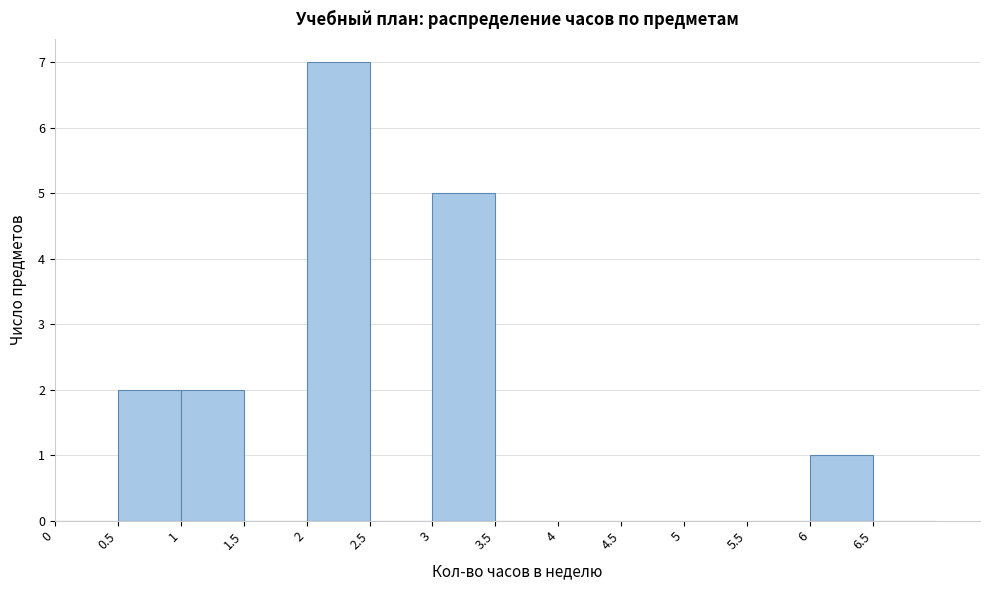

What is the height of the bar covering 2.0 to 2.5 on the x-axis? The values are not printed on the chart, so give them approximately, as read against the axis.

7